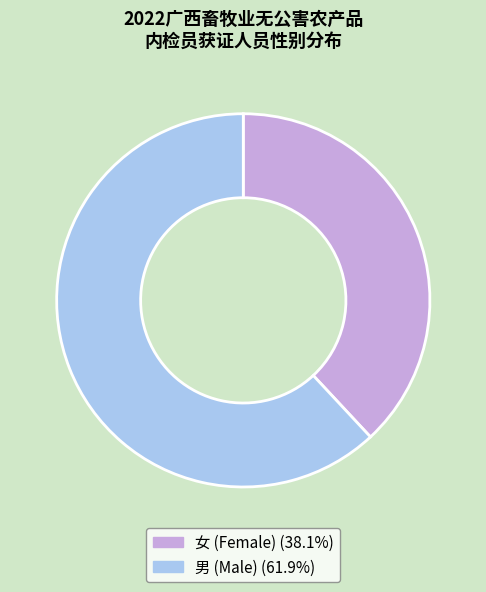

Count the number of slices in the pie.

2